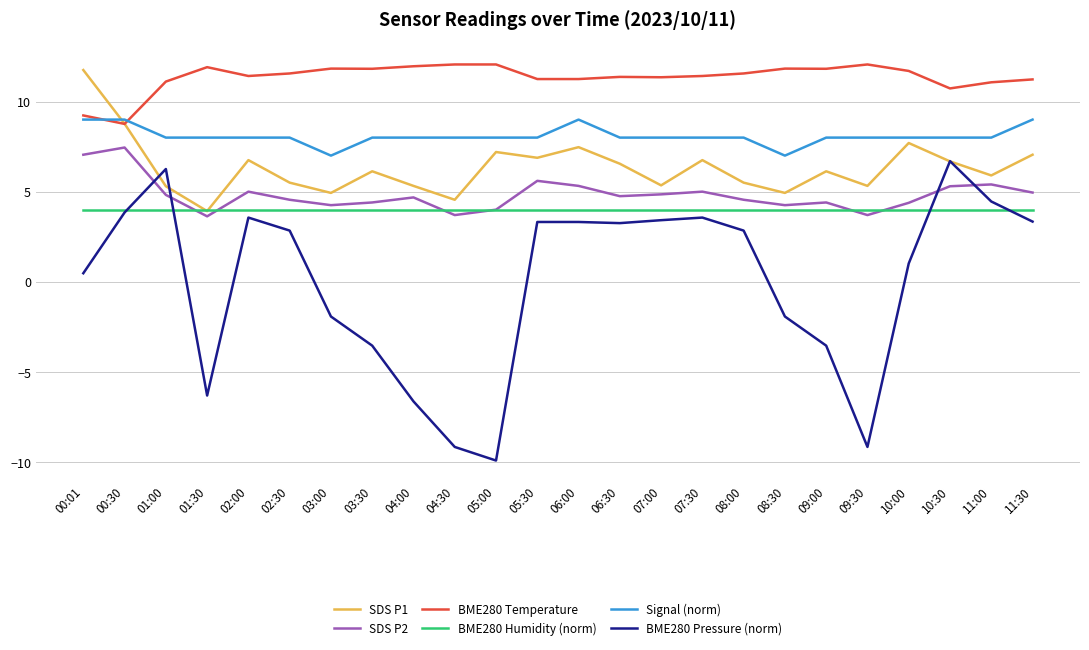

Which series has the widest spread of values?

BME280 Pressure (norm)